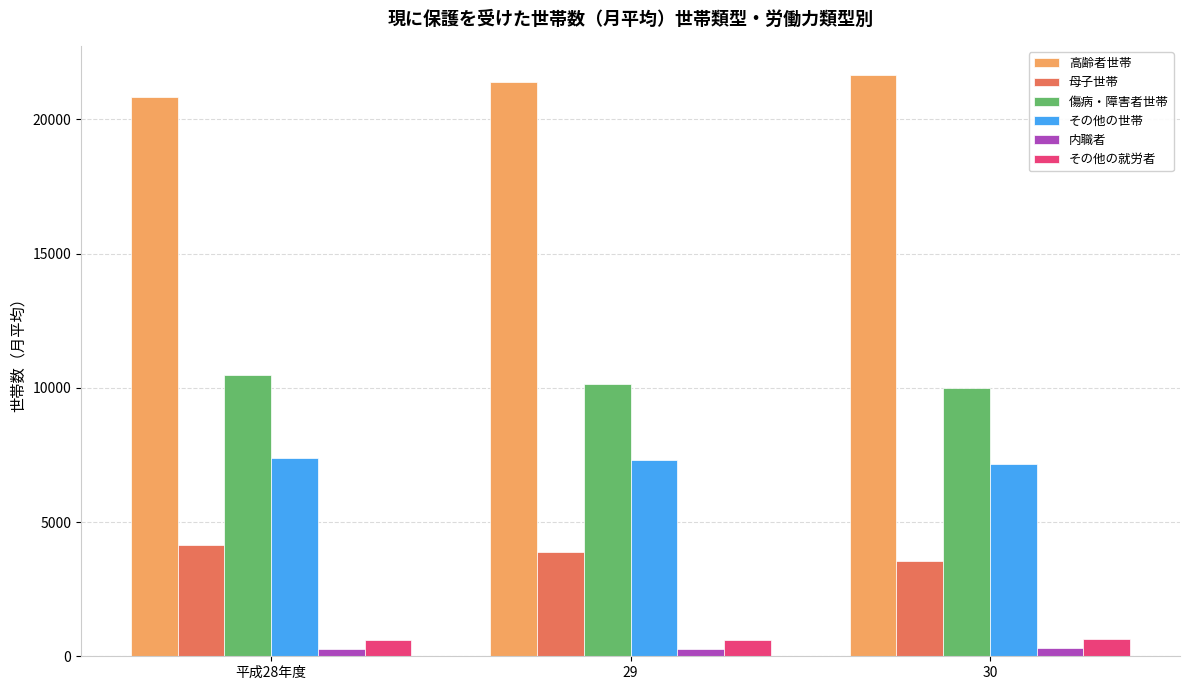

What is the label of the 3rd bar from the right?

平成28年度